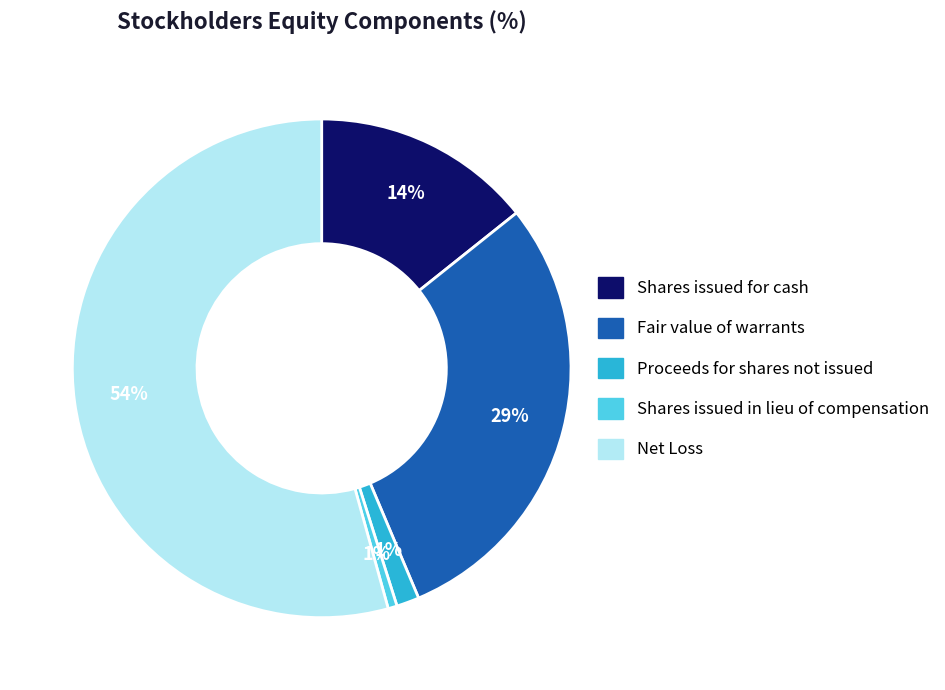

Which slice represents more than half of the pie?

Net Loss